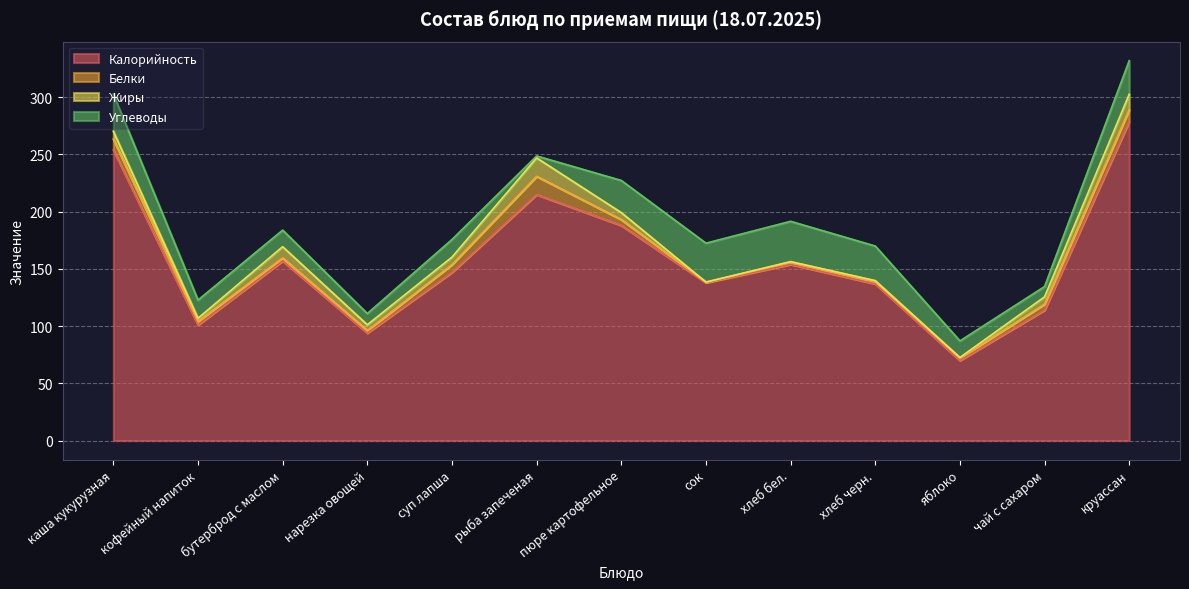

What are all the series names shown in the legend?

Калорийность, Белки, Жиры, Углеводы